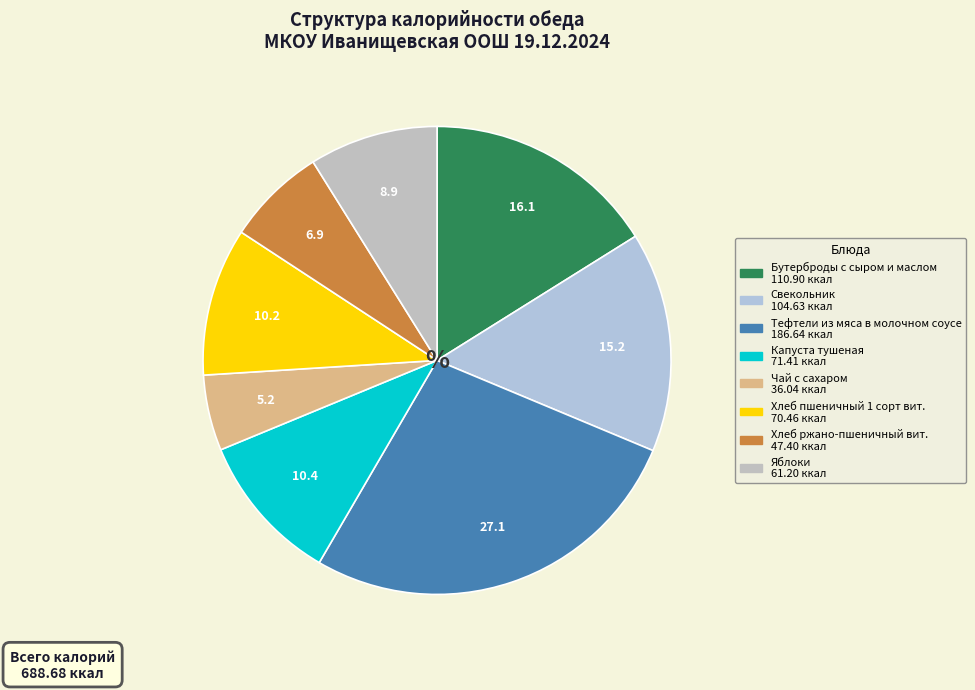

What percentage is the Чай с сахаром slice, to the nearest percent?

5%